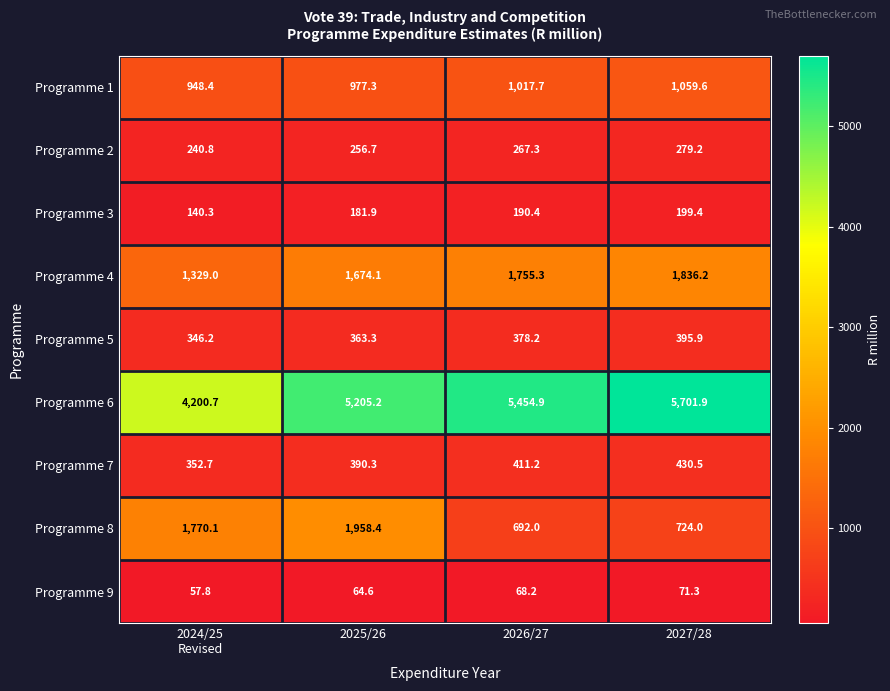

The Programme 1 series shows 1813.1 at 2026/27. True or false?

False